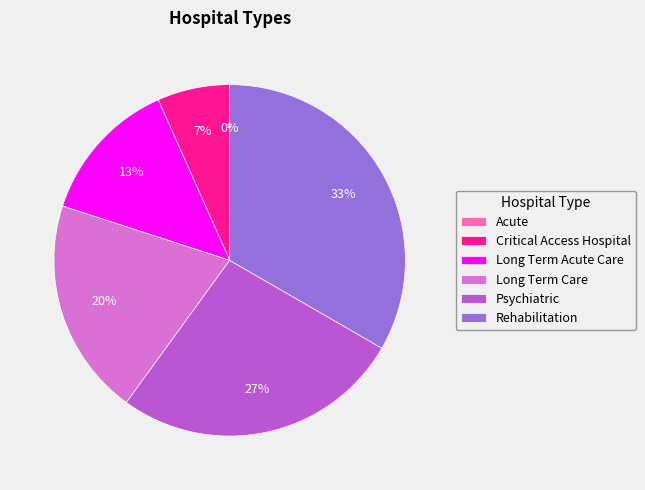

Rank the categories by value from lowest to highest.

Acute, Critical Access Hospital, Long Term Acute Care, Long Term Care, Psychiatric, Rehabilitation